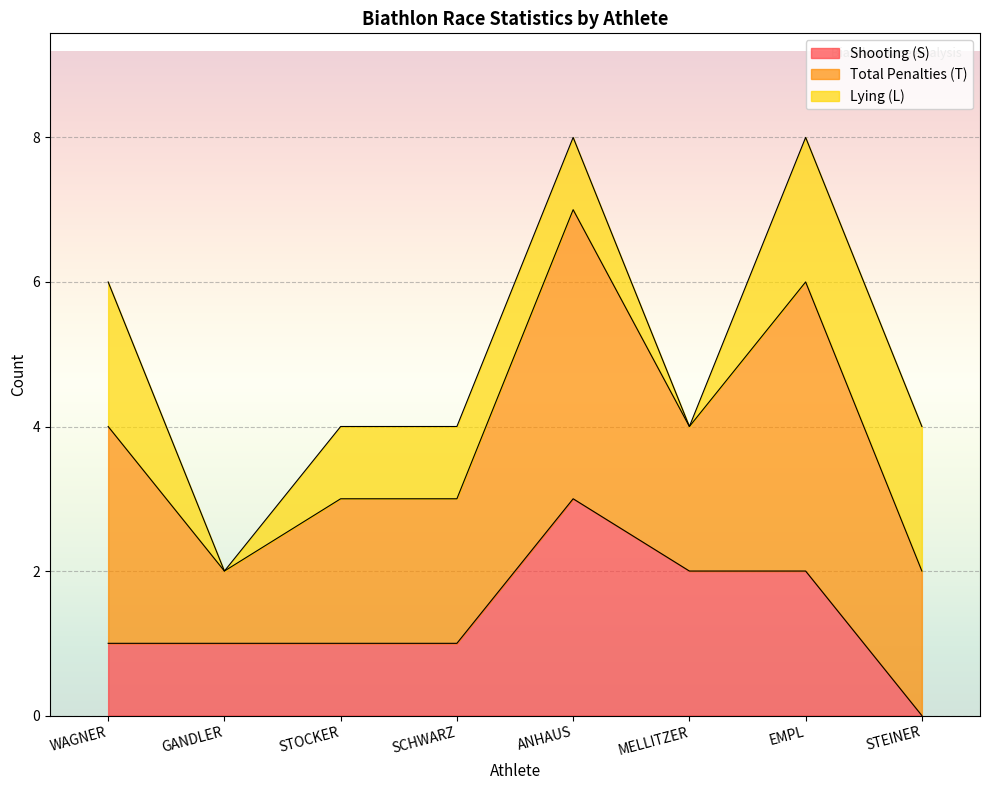

True or false: Total Penalties (T) has more than 1 interior local peaks.

True